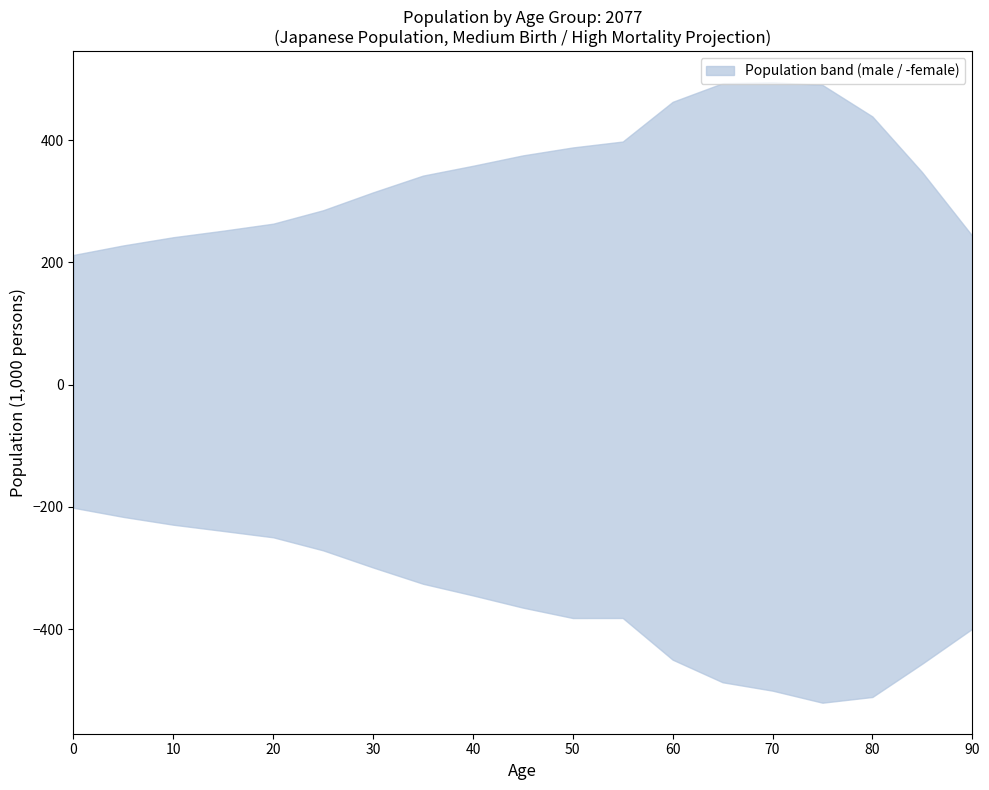

The male series shows 767.8 at 80. True or false?

False